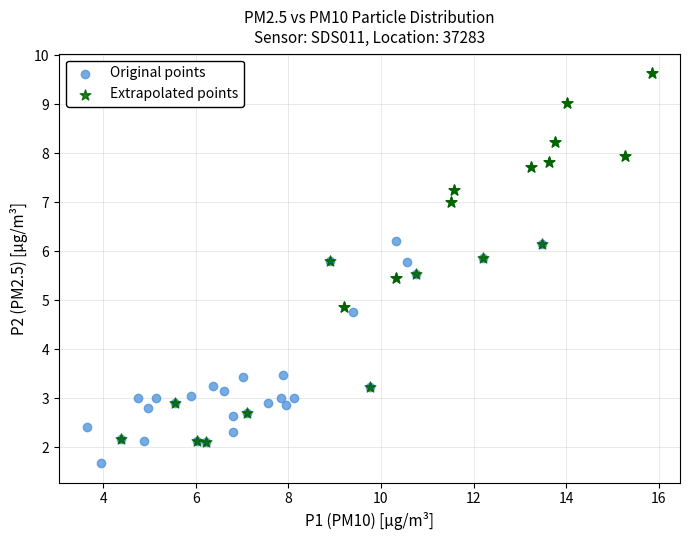

Which series contains the highest Y value?

Extrapolated points